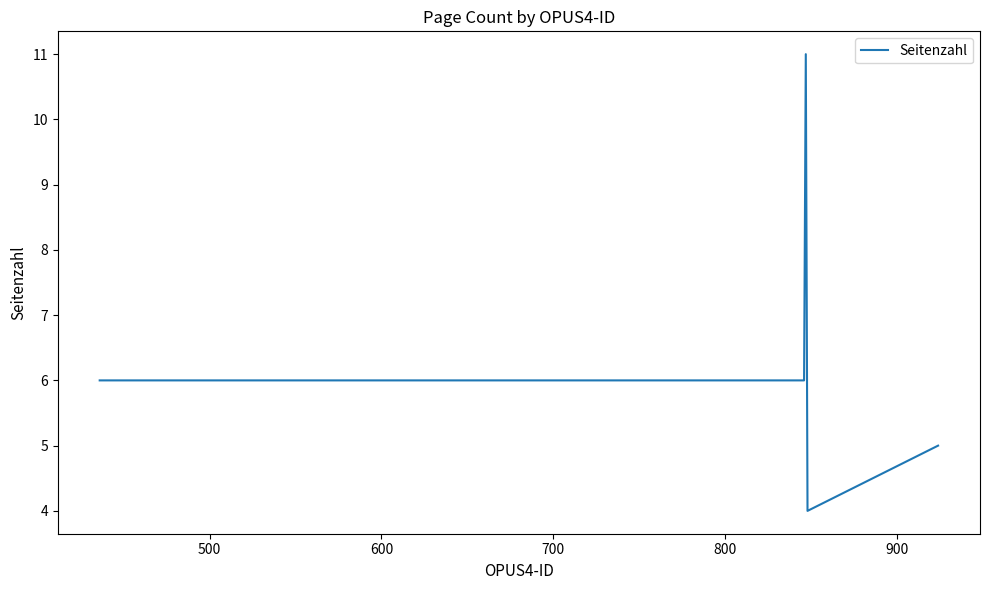

True or false: the data has more than 1 interior local peaks.

False